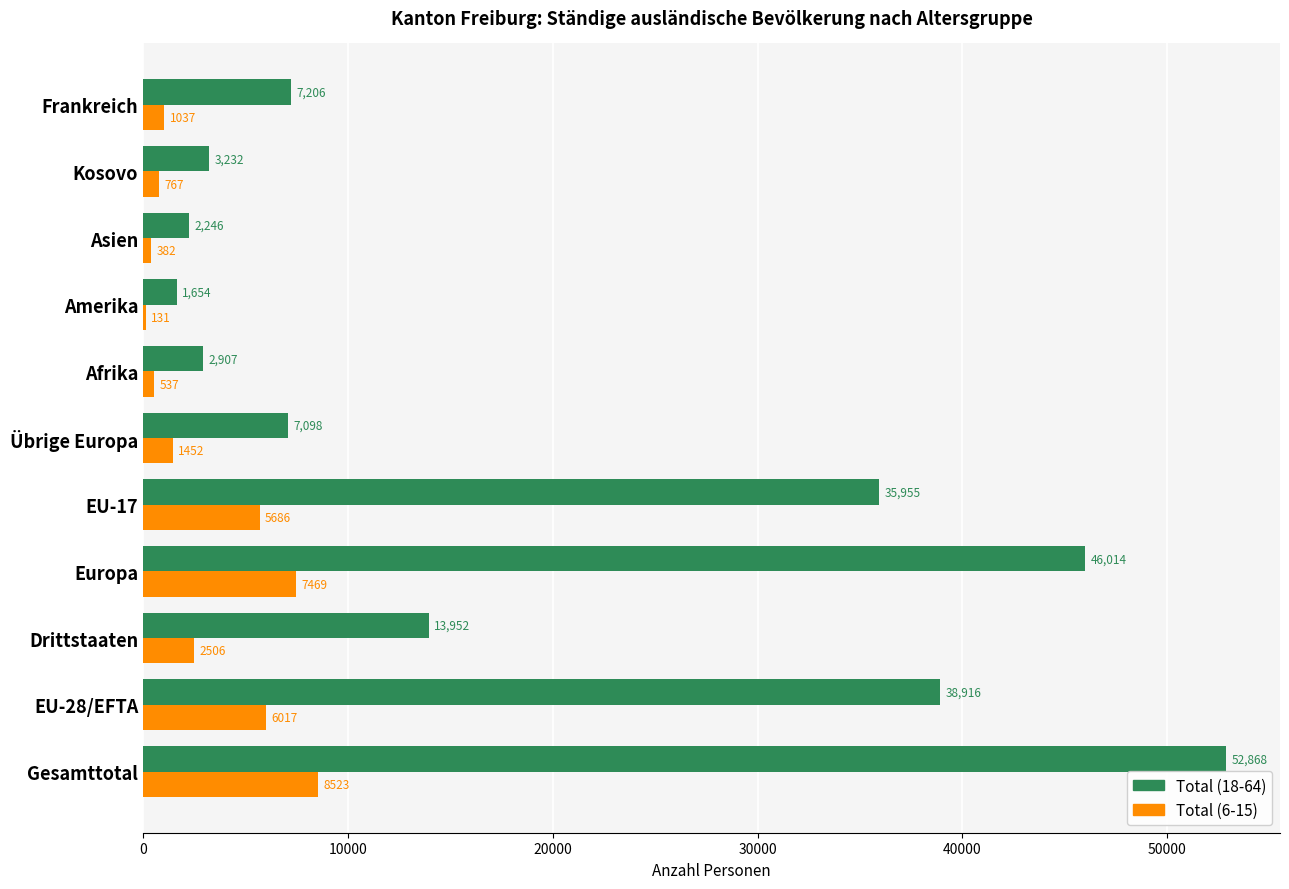

Which series changed the most between Übrige Europa and Frankreich?

Total (6-15)